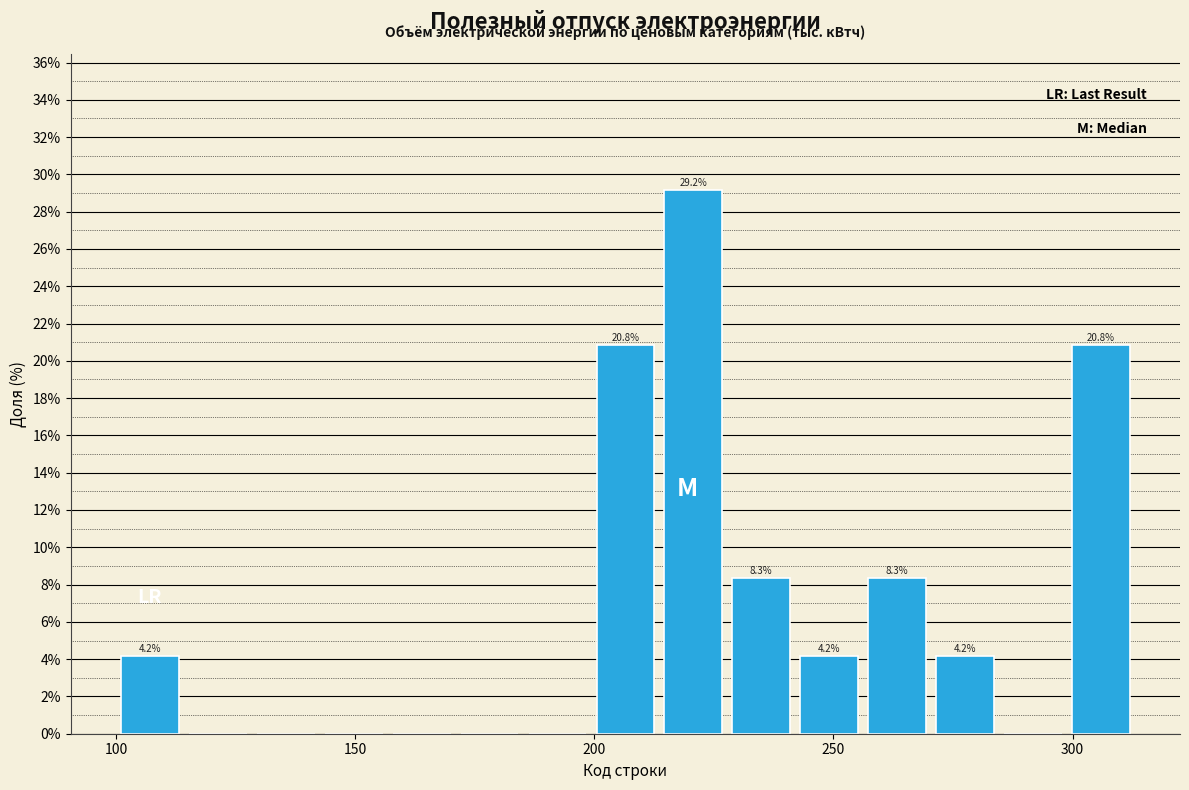

Around what value on the x-axis is the tallest bar? Give the approximate position of its centre, as read against the axis.

220